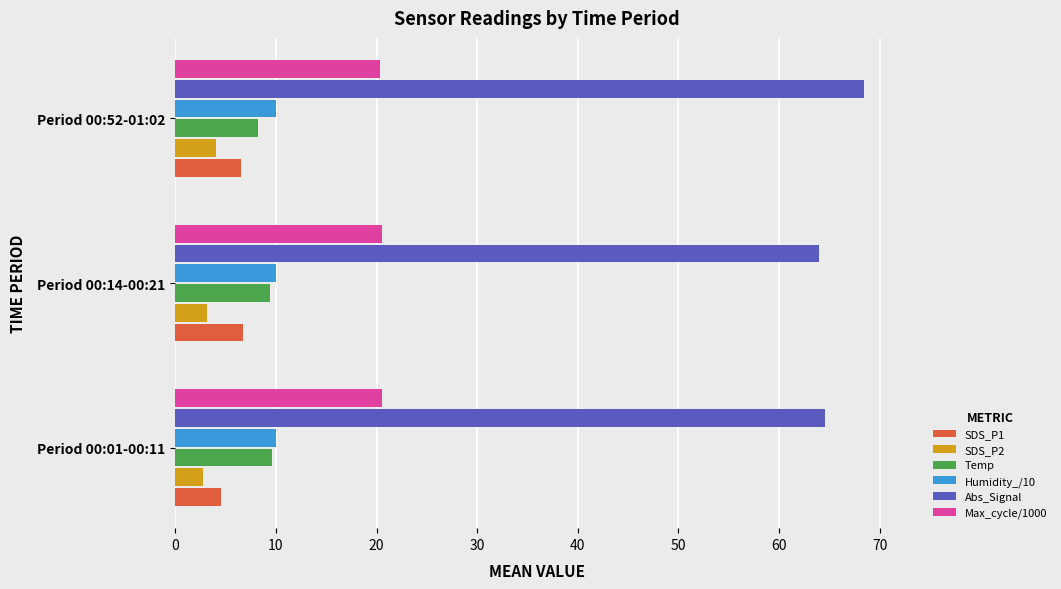

Which series has the largest range (max minus min)?

Abs_Signal